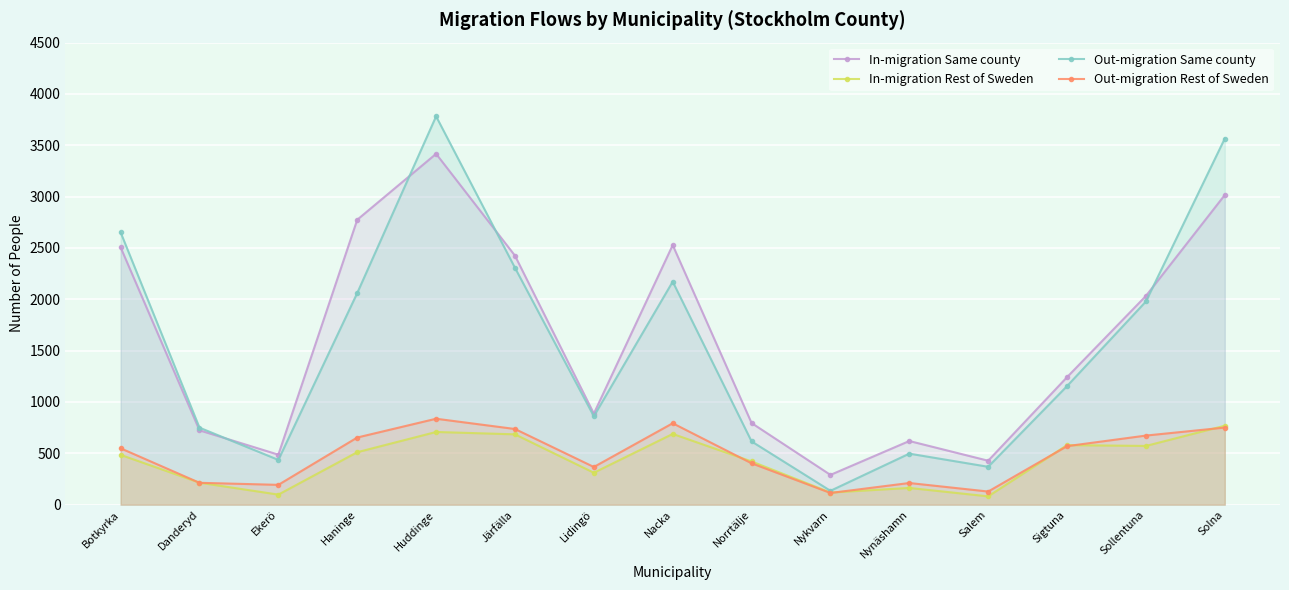

How many data points does each series have?

15